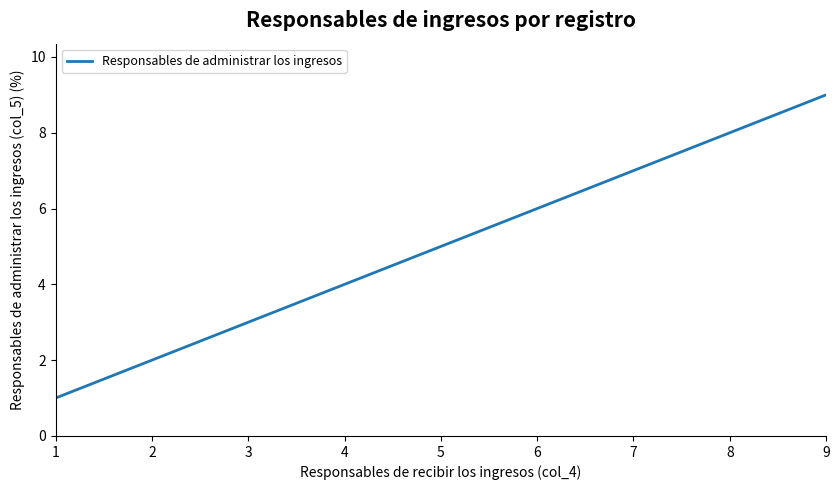

Which label corresponds to the largest value in the chart?

9